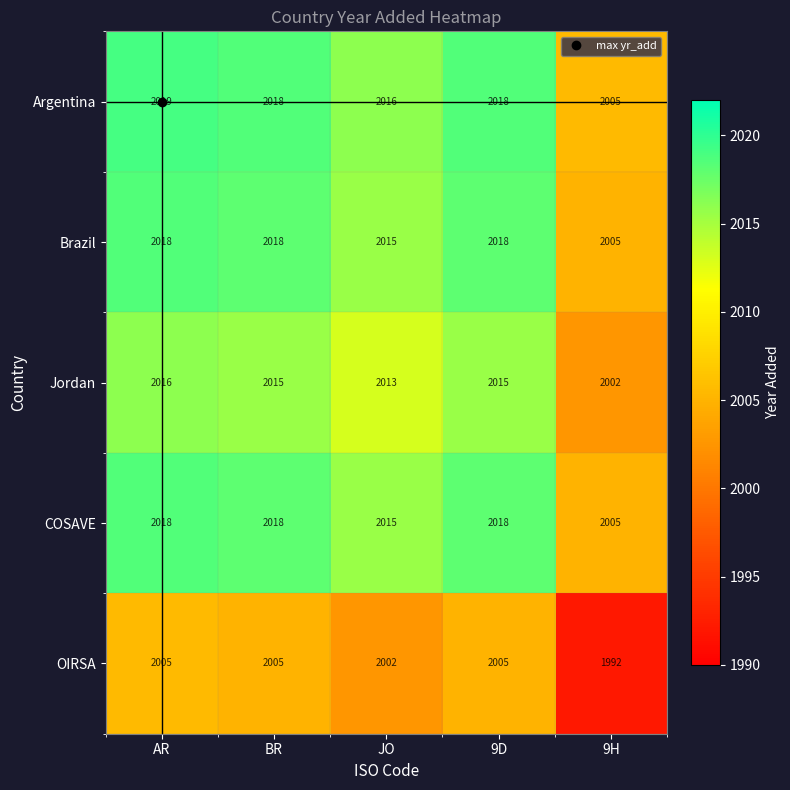

At which category does the chart reach its peak across all series?

AR